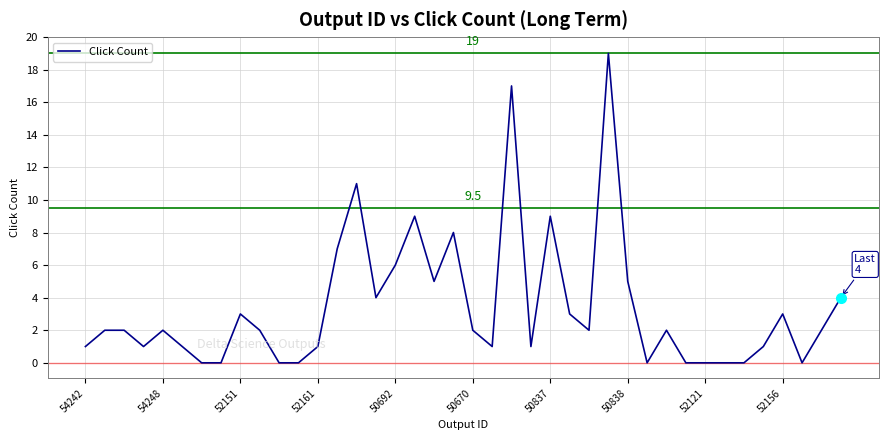

What is the greatest value displayed?

19